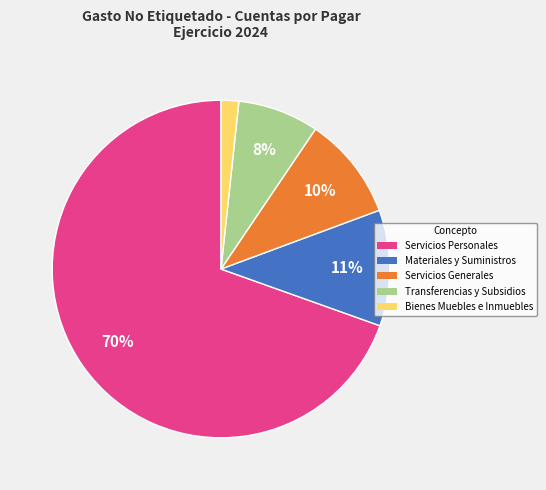

Count the number of slices in the pie.

5